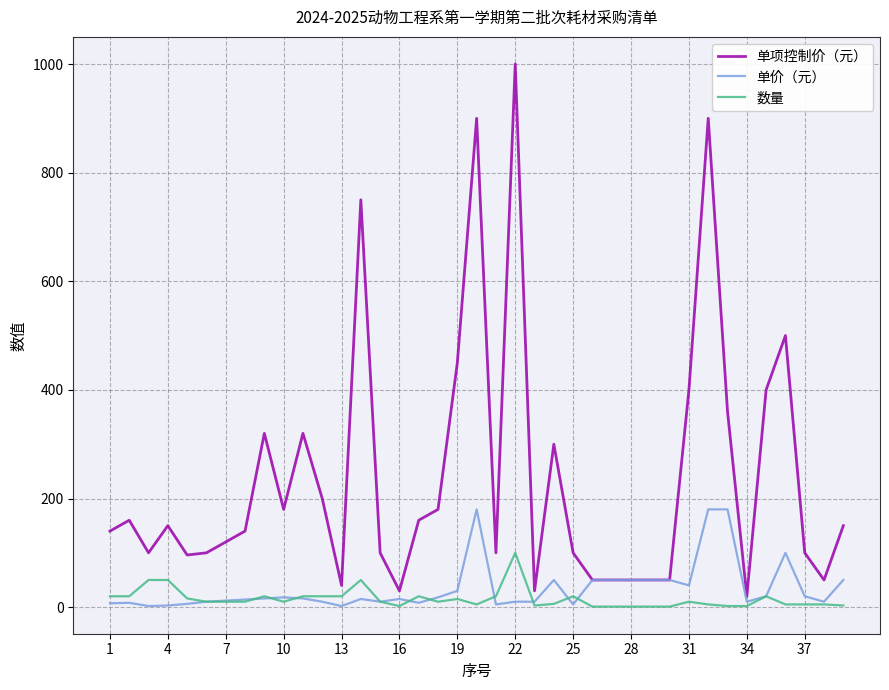

True or false: 单项控制价（元） and 数量 cross at least once.

False